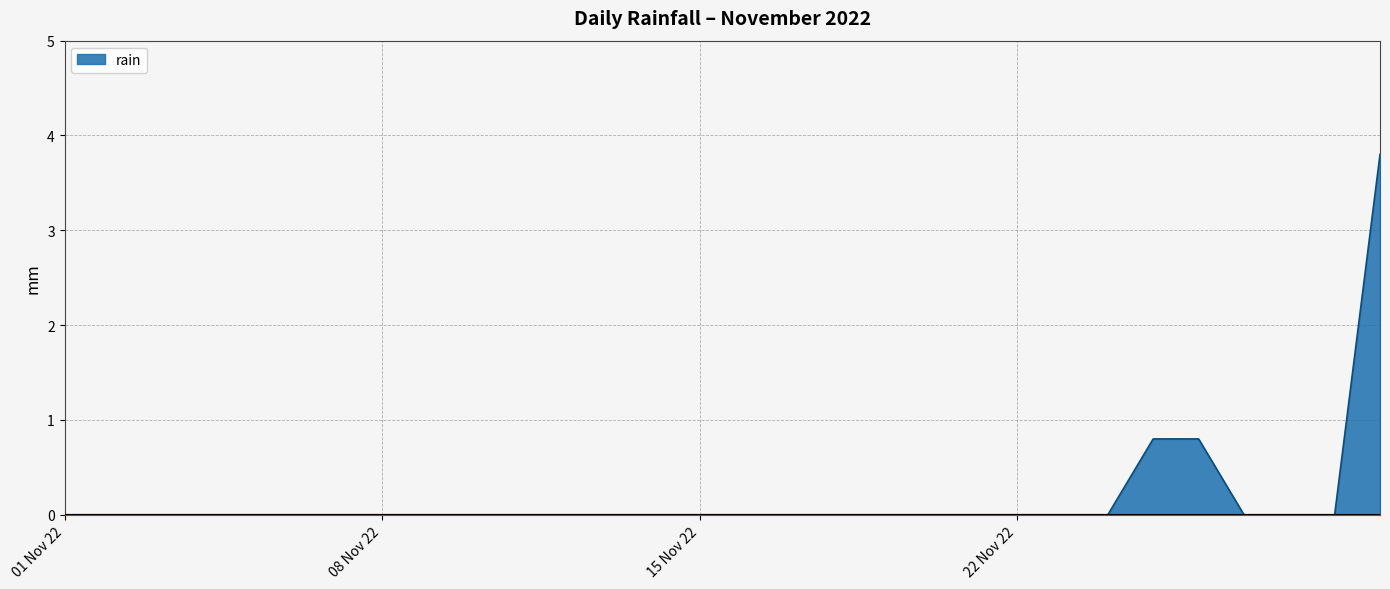

What is the difference between the maximum and minimum values?

3.8